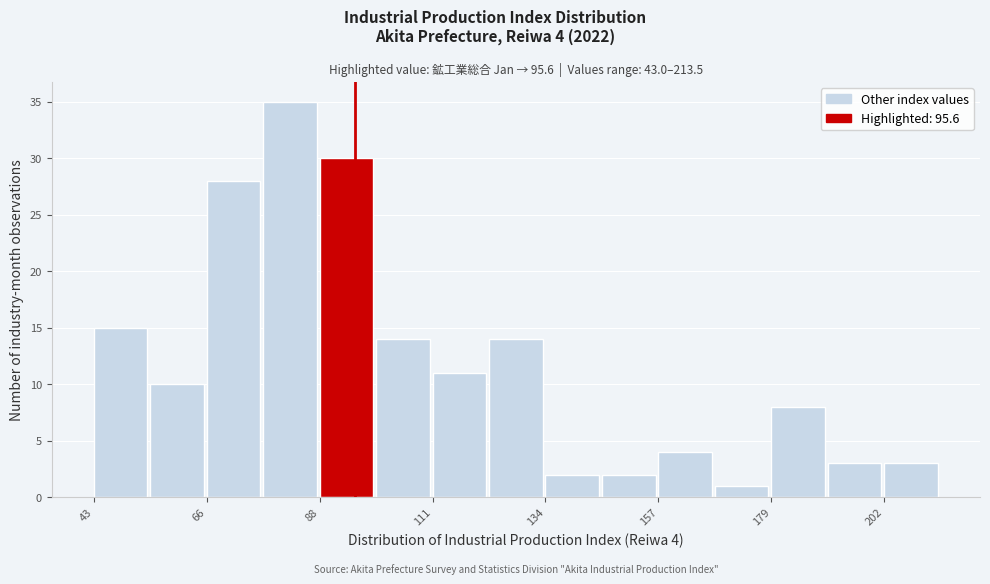

Read against the x-axis, roughly where is the centre of the tallest bar?

80